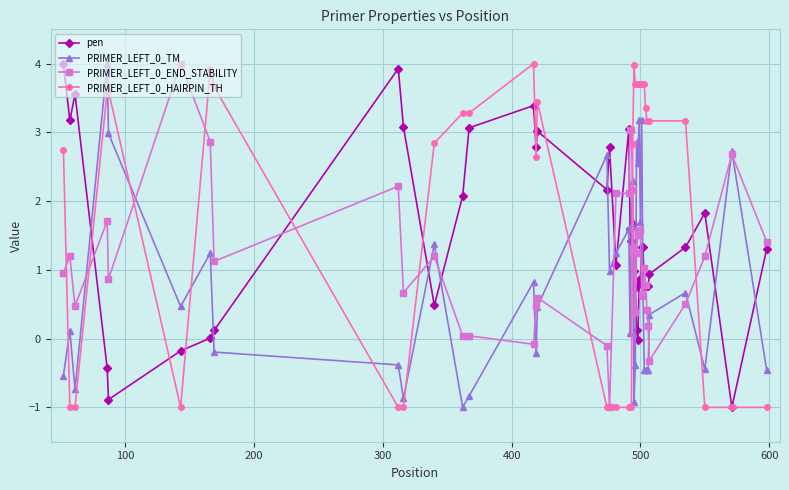

True or false: pen has more than 0 interior local peaks.

True